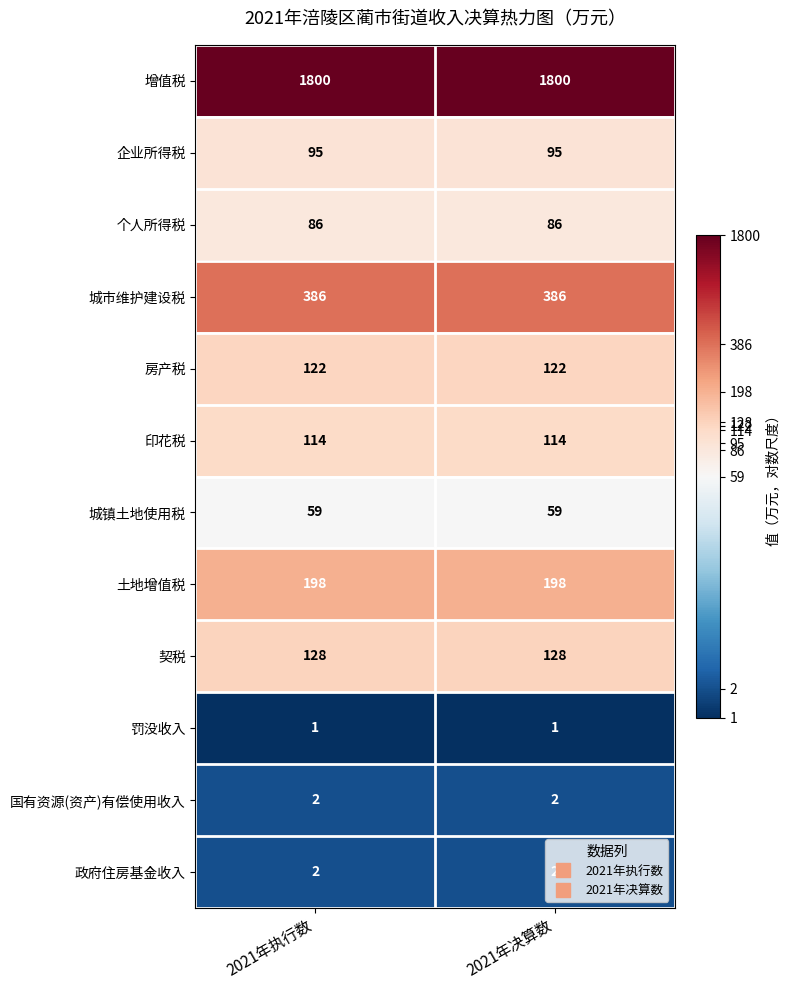

Is the value of 国有资源(资产)有偿使用收入 at 2021年决算数 greater than the value of 个人所得税 at 2021年执行数?

No